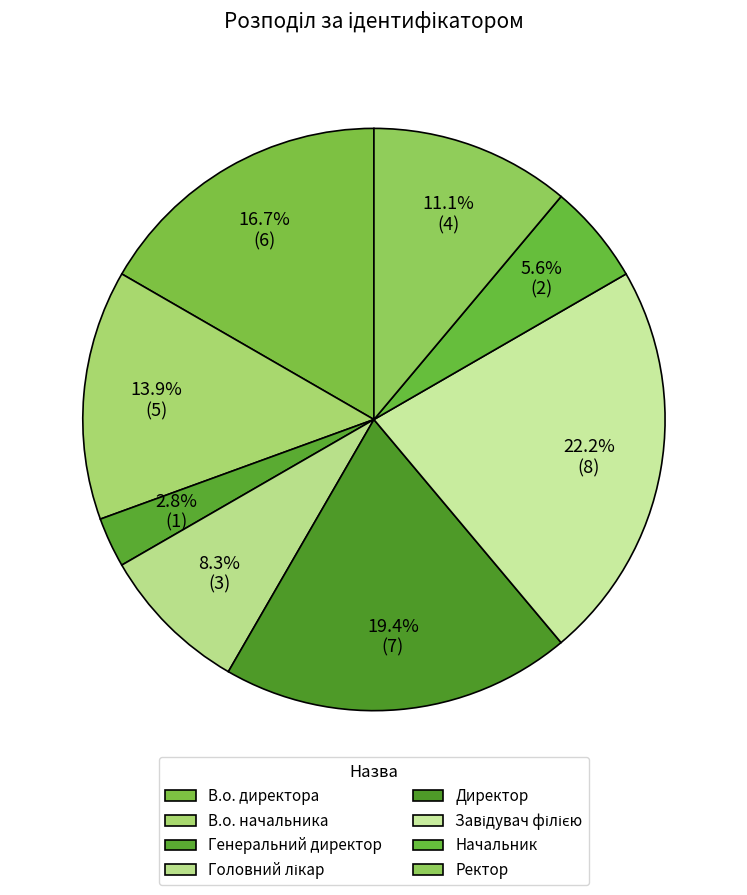

How many slices are in this pie chart?

8